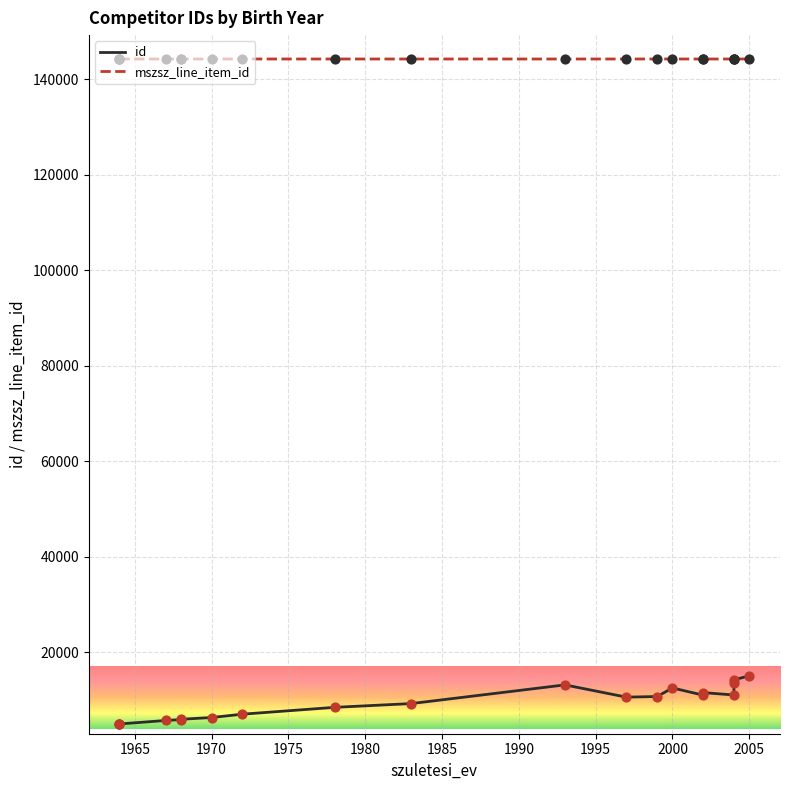

Which series reaches the minimum Y coordinate?

id